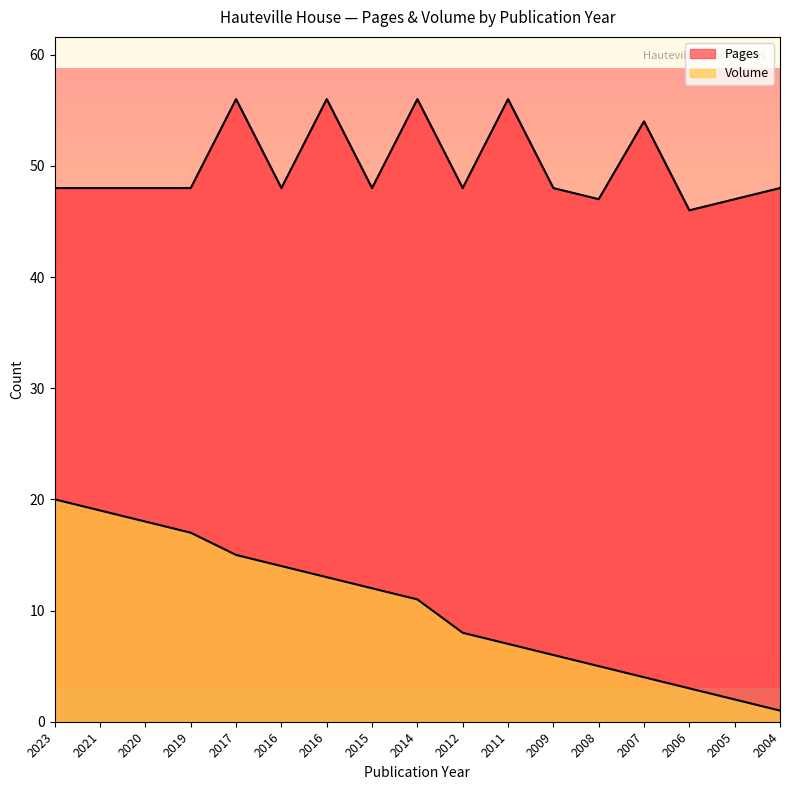

At 2020, list the series in order from smallest to largest.

Volume, Pages